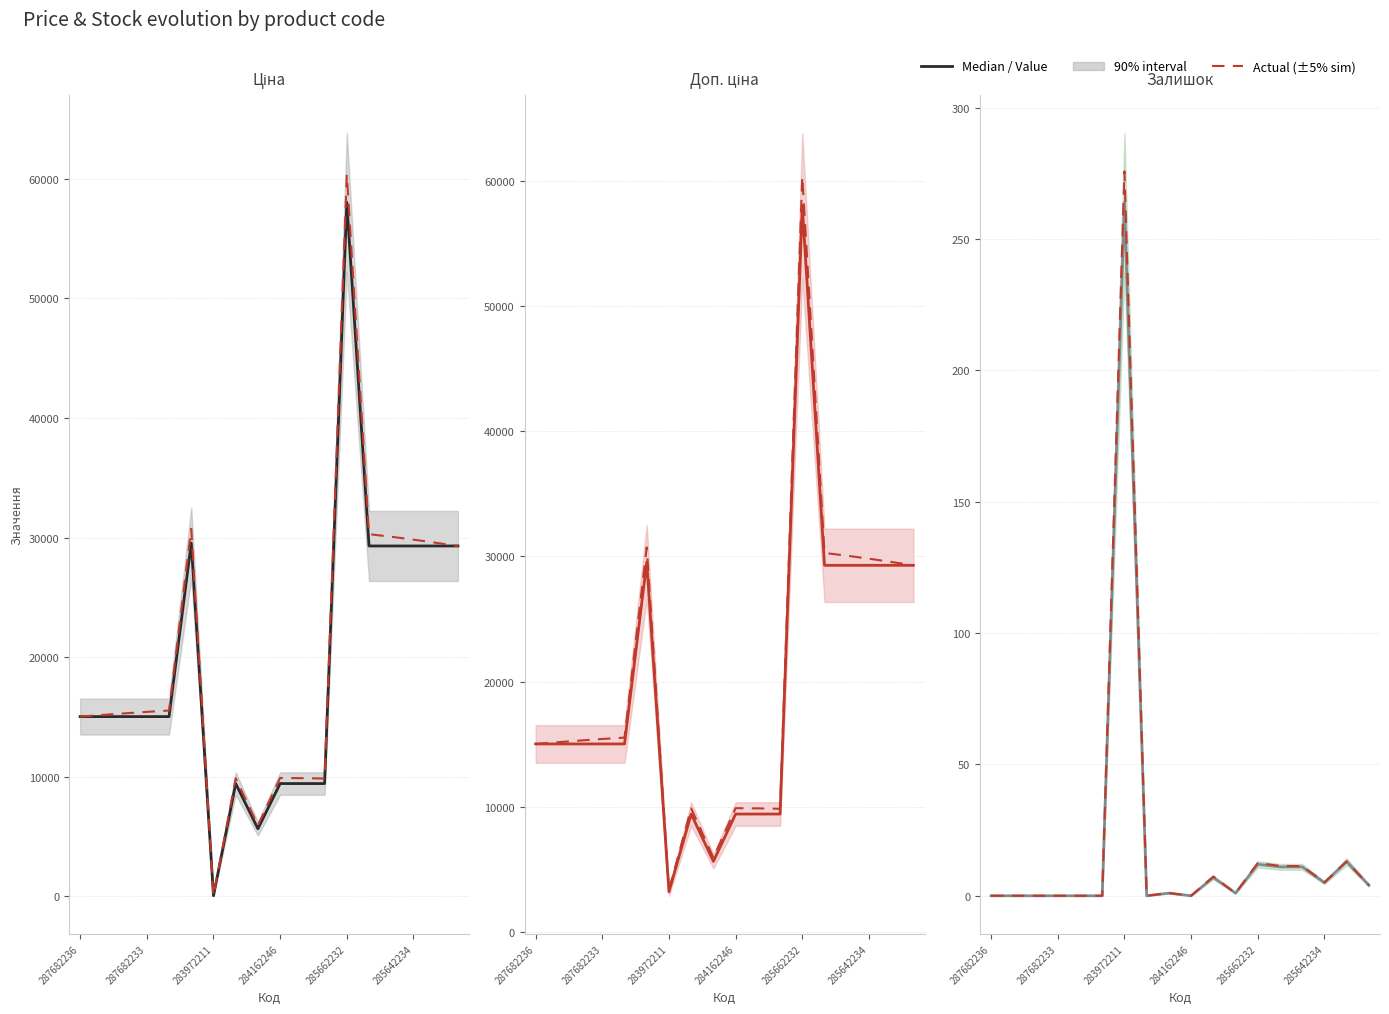

Reading right to left, list all the values displayed in this chart.

Ціна: 29294.9	29294.9	29294.9	29294.9	29294.9	58037.0	9416.9	9416.9	9416.9	5636.0	9416.9	32.0	29548.9	15019.2	15019.2	15019.2	15019.2	15019.2
Actual: 4.0	13.1	5.1	11.3	11.4	12.5	1.0	7.3	0.0	1.0	0.0	275.8	0.0	0.0	0.0	0.0	0.0	0.0
Доп. ціна: 29294.9	29294.9	29294.9	29294.9	29294.9	58037.0	9416.9	9416.9	9416.9	5636.0	9416.9	3205.0	29548.9	15019.2	15019.2	15019.2	15019.2	15019.2
Залишок: 4.0	13.0	5.0	11.0	11.0	12.0	1.0	7.0	0.0	1.0	0.0	264.0	0.0	0.0	0.0	0.0	0.0	0.0